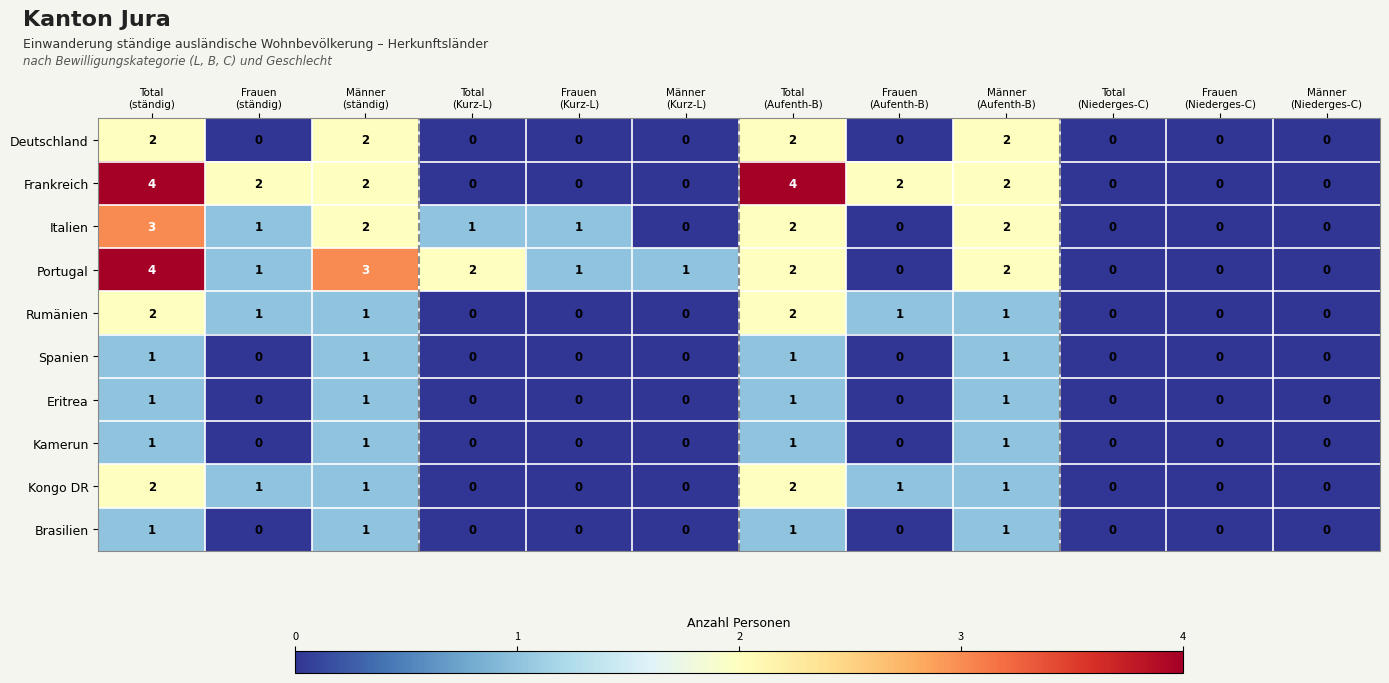

Count the Kamerun values in the range 0 to 1.

12